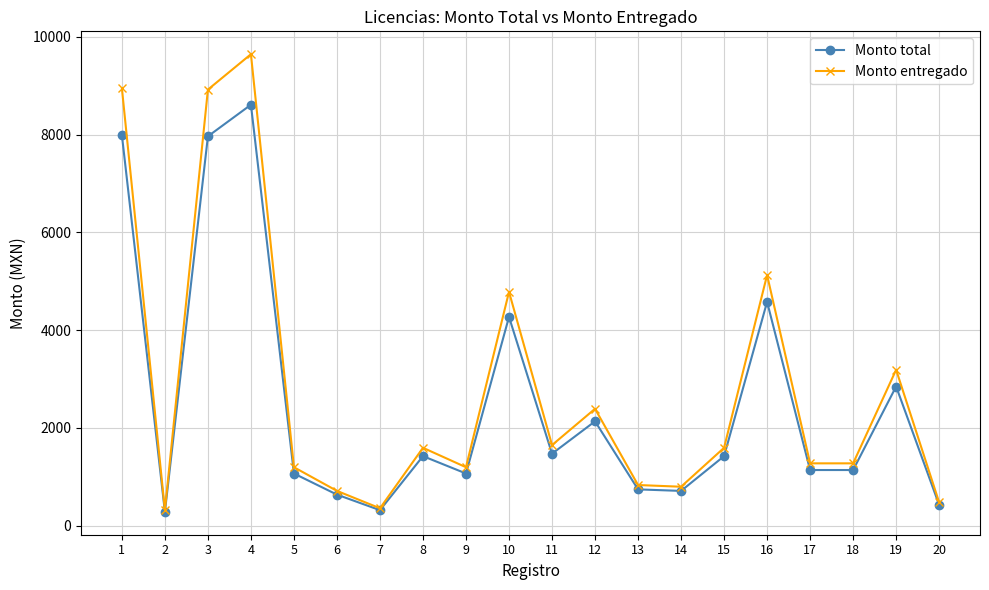

What is the average value of the Monto entregado series?

2813.6